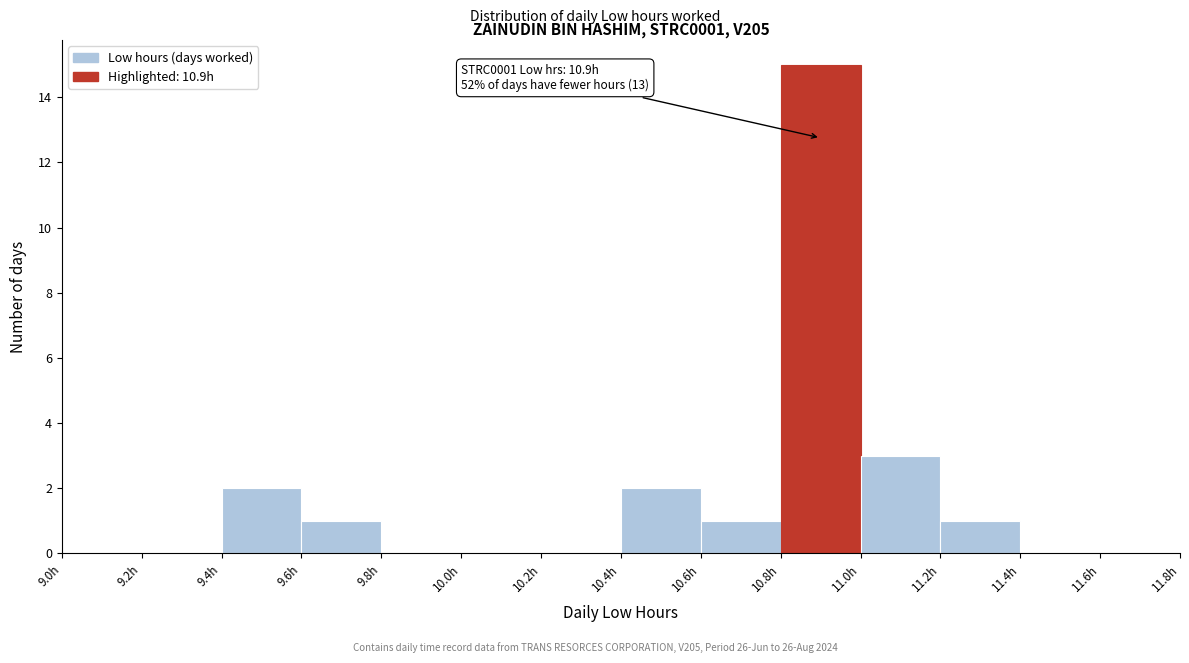

Which range on the x-axis has the tallest bar?

10.8 to 11.0